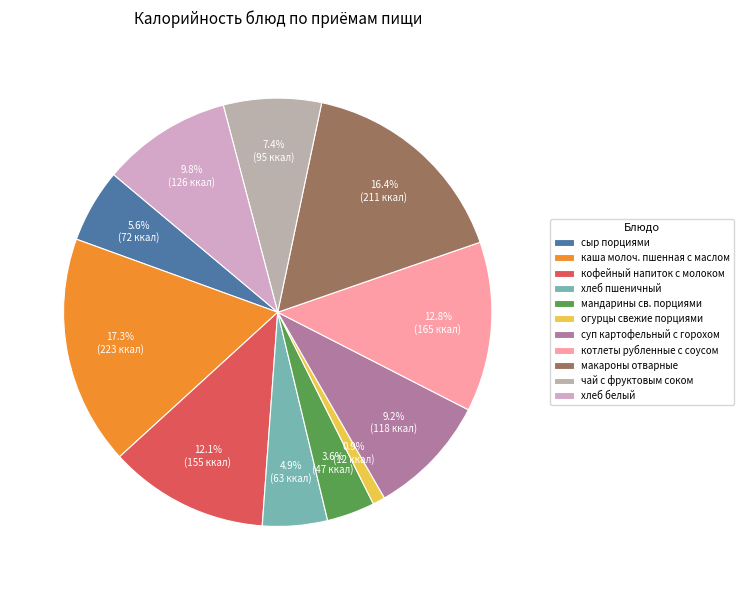

What percentage is NOT represented by мандарины св. порциями?

96.4%